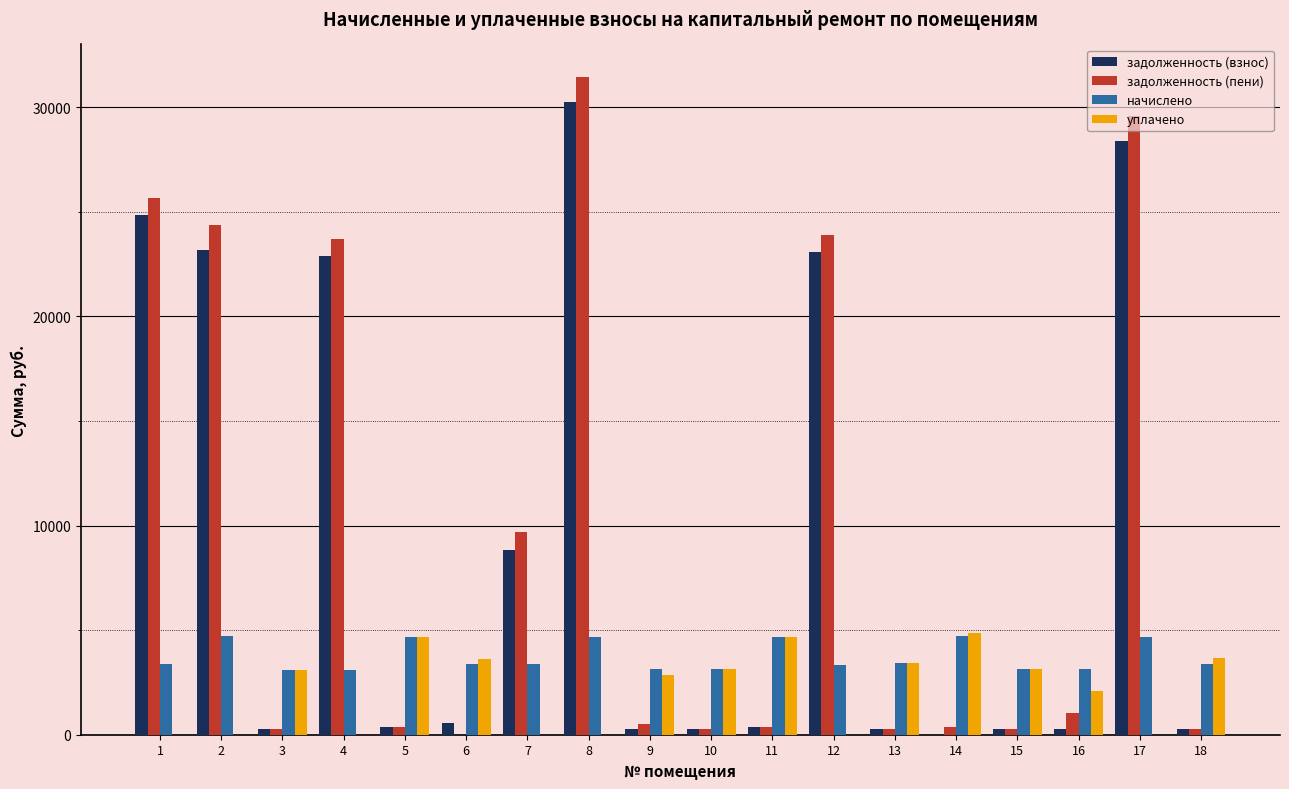

What is the sum of all задолженность (взнос) values?

164721.5